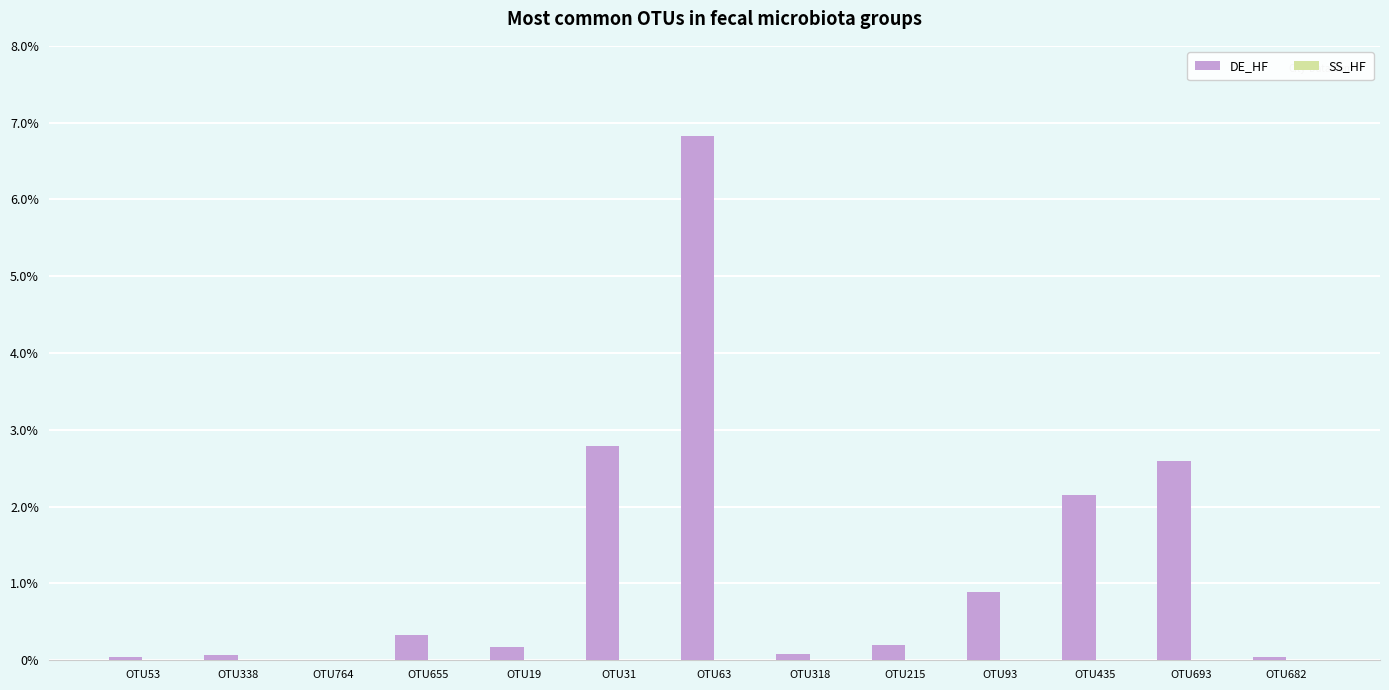

Read the DE_HF value at OTU63.

6.8